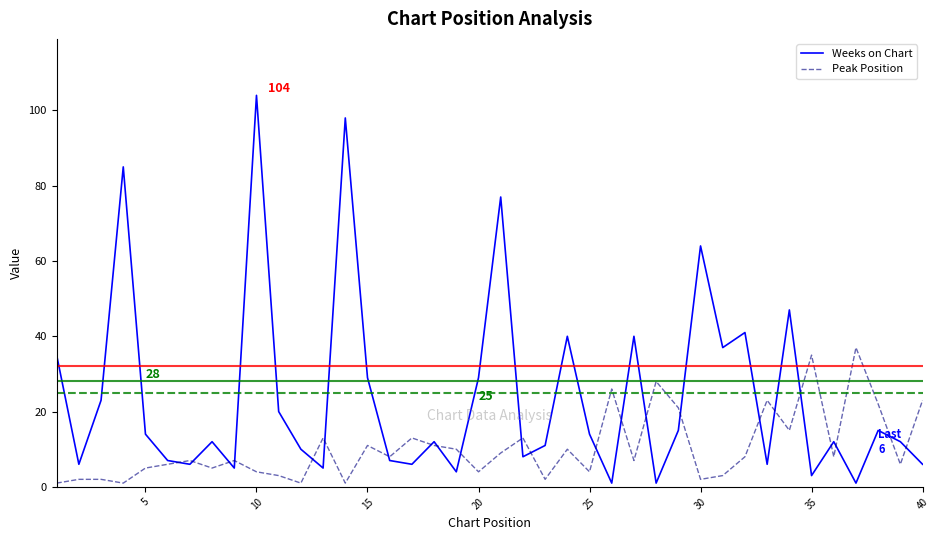

Which series has the largest total across all categories?

Weeks on Chart